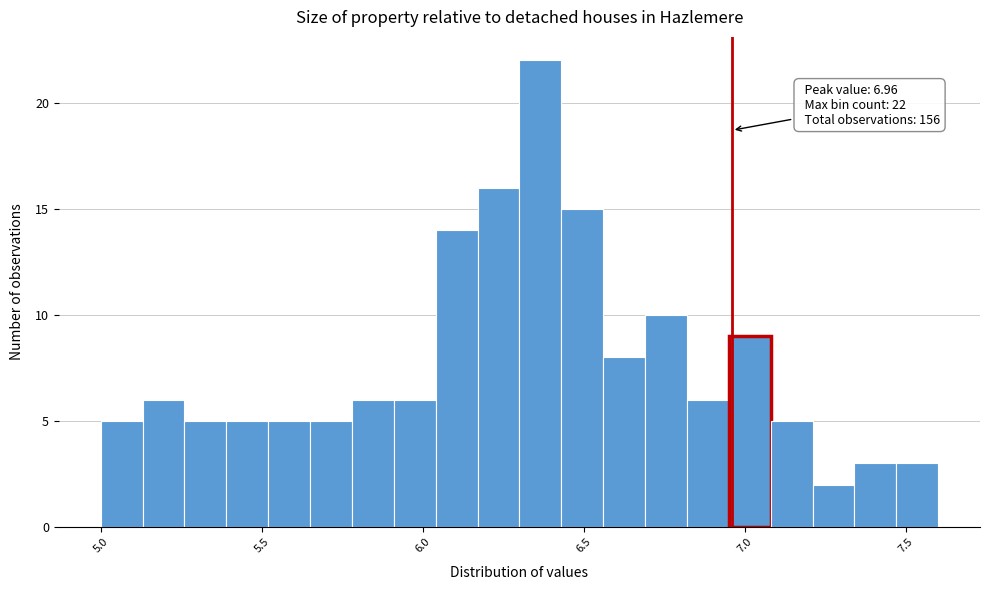

Around what value on the x-axis is the tallest bar? Give the approximate position of its centre, as read against the axis.

6.35